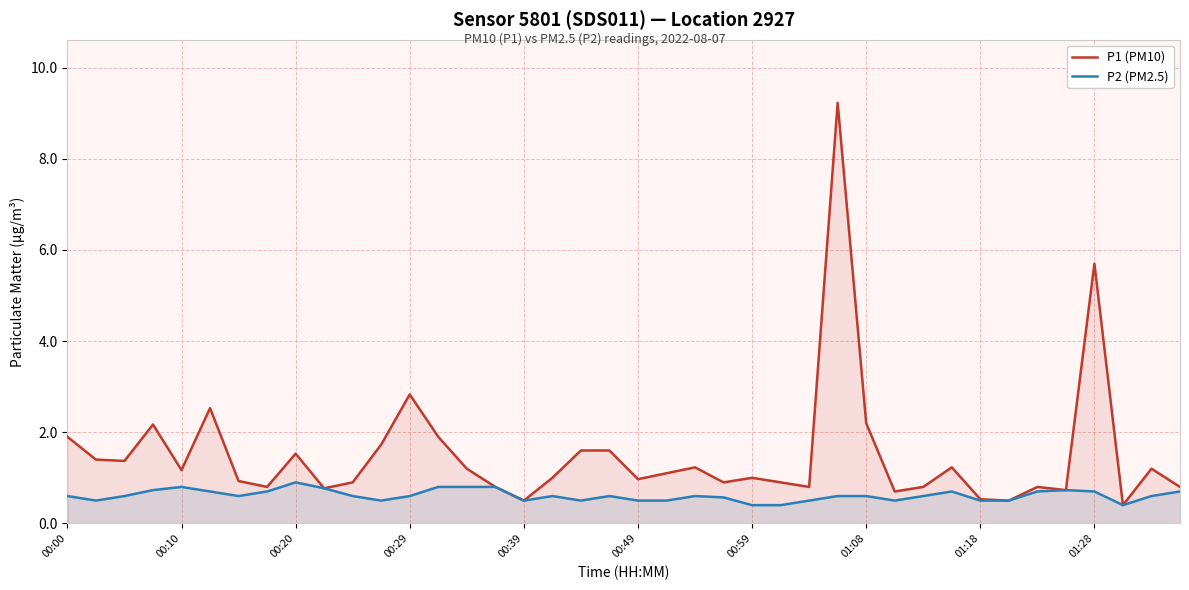

Where is P1 (PM10) nearest to the value 4?

00:29